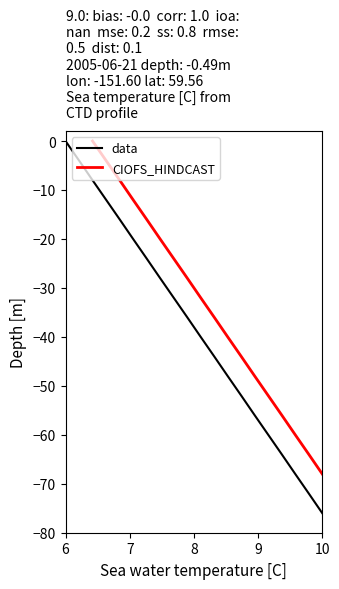

What is the value of the data point at the 19th from the left?

-72